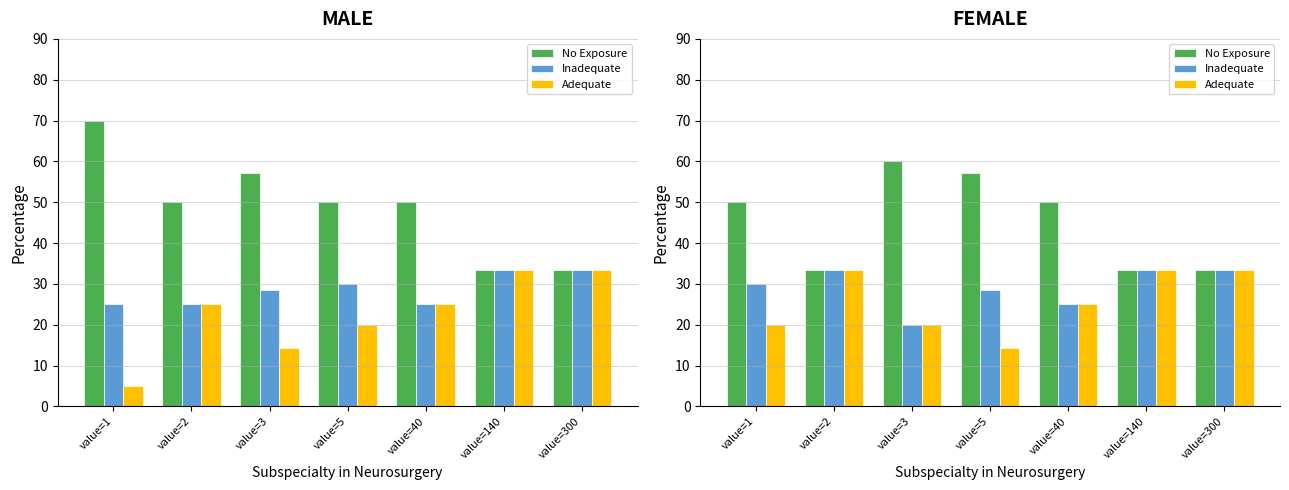

What is the spread (max minus min) of values at value=40?

25.0